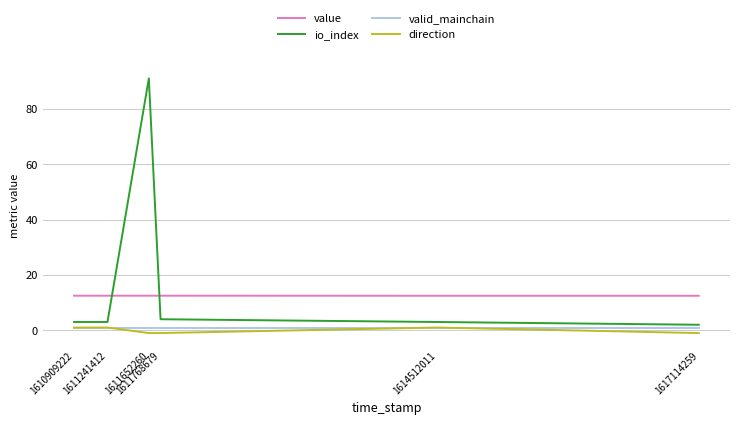

Rank the series at 1611768679 from lowest to highest value.

direction, valid_mainchain, io_index, value